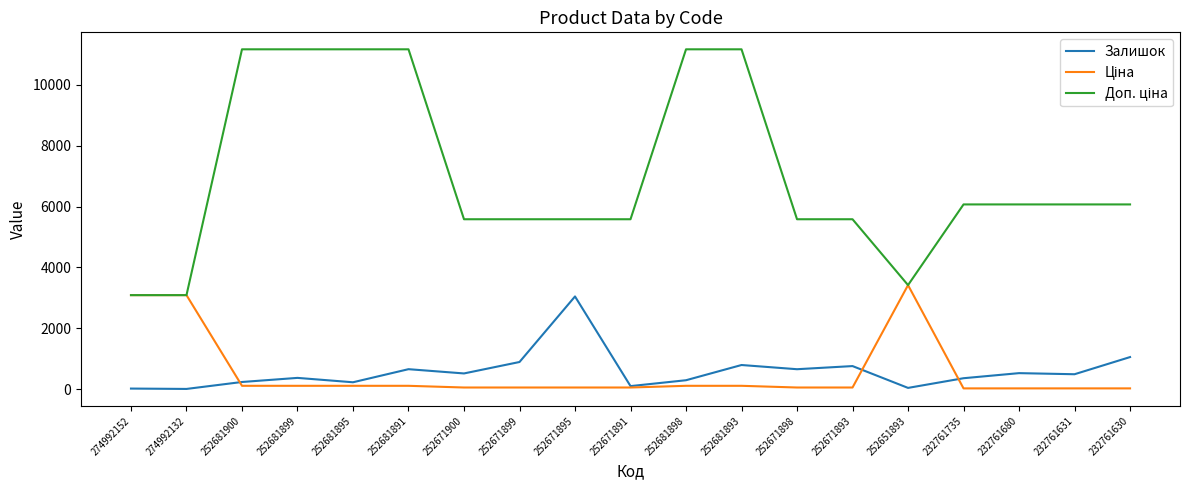

Where is Залишок nearest to the value 1528?

232761630